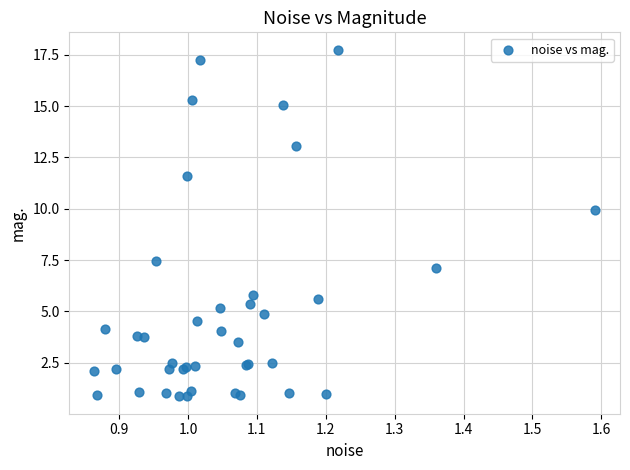

What Y value in the scatter plot is closest to 9?

9.9